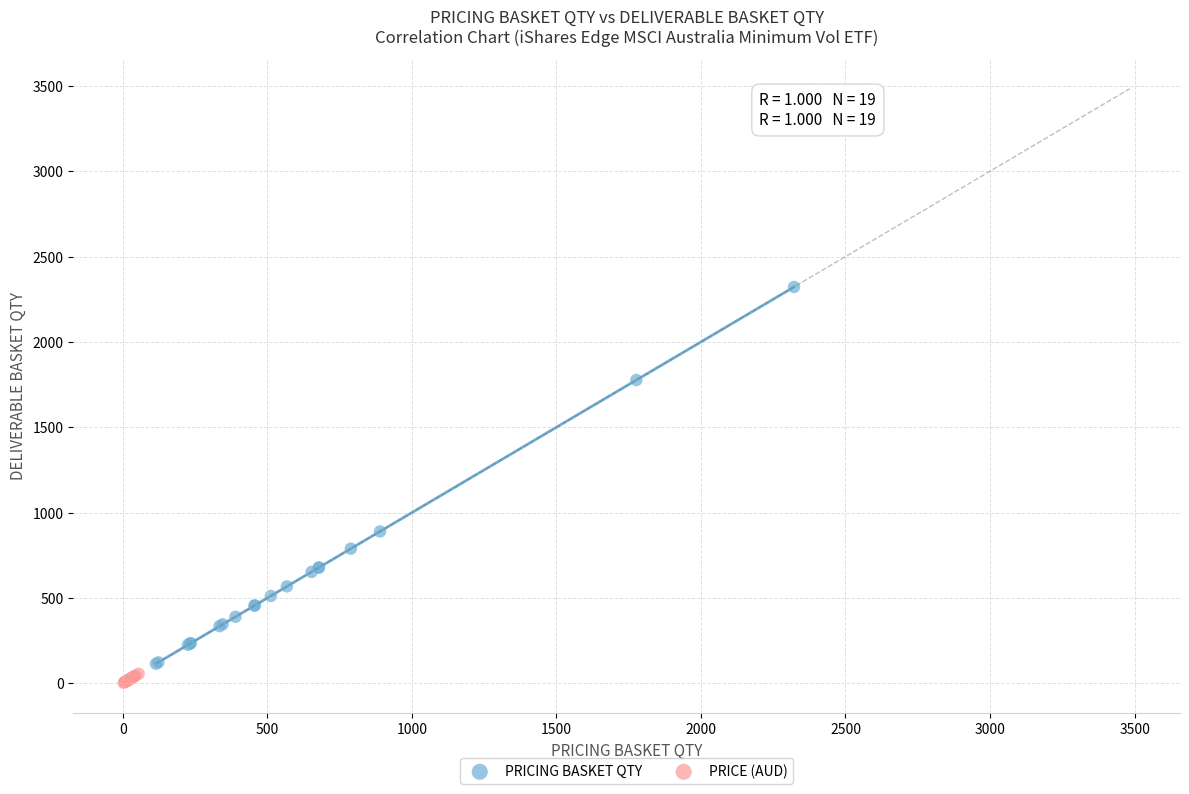

Which series has the widest spread of Y values?

PRICING BASKET QTY